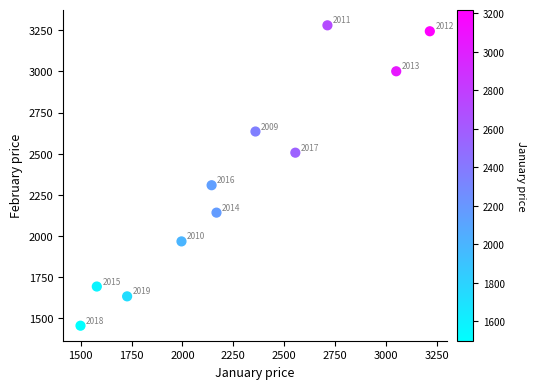

What is the range of Y values (max minus min)?

1823.9